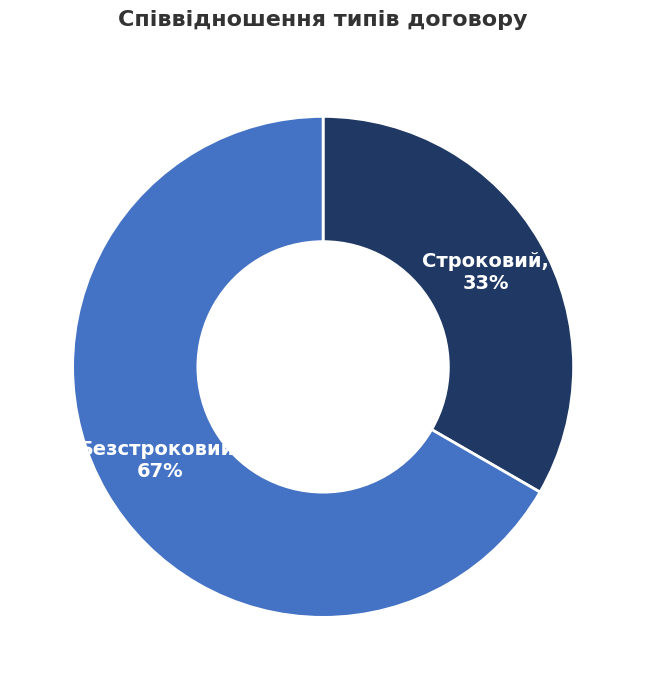

To the nearest percent, what is the average slice percentage?

50%